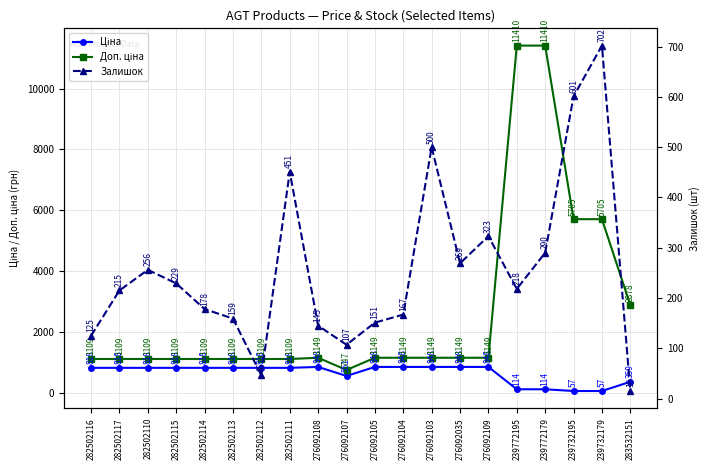

Where do Ціна and Залишок first cross each other?

276092109 and 239772195